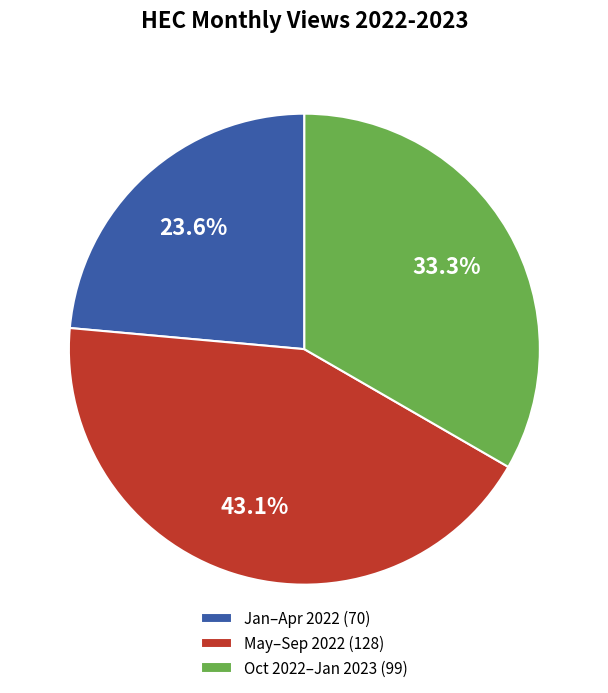

Which slice is the largest?

May–Sep 2022 (128)